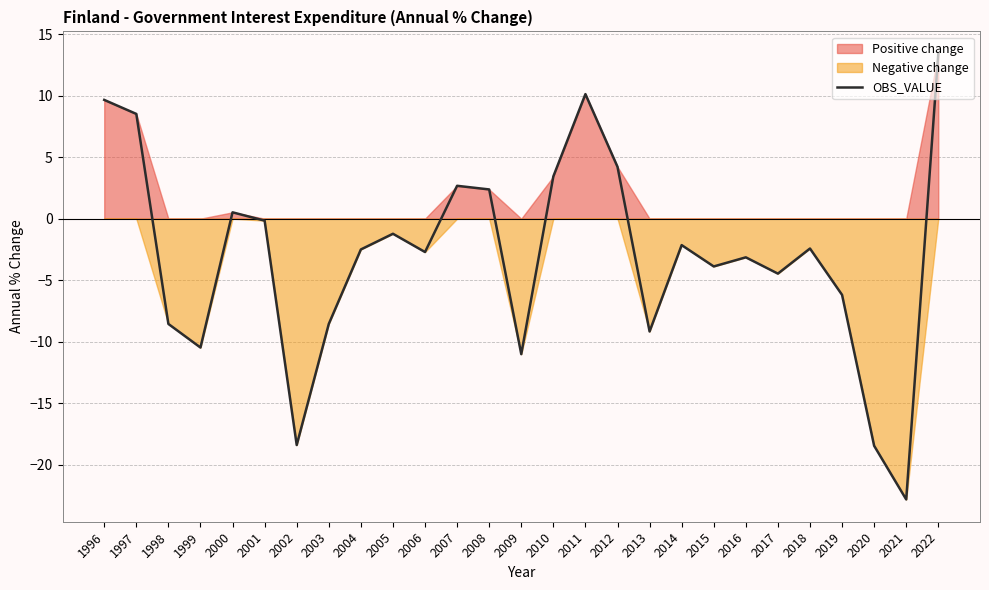

How many values are above zero?

9